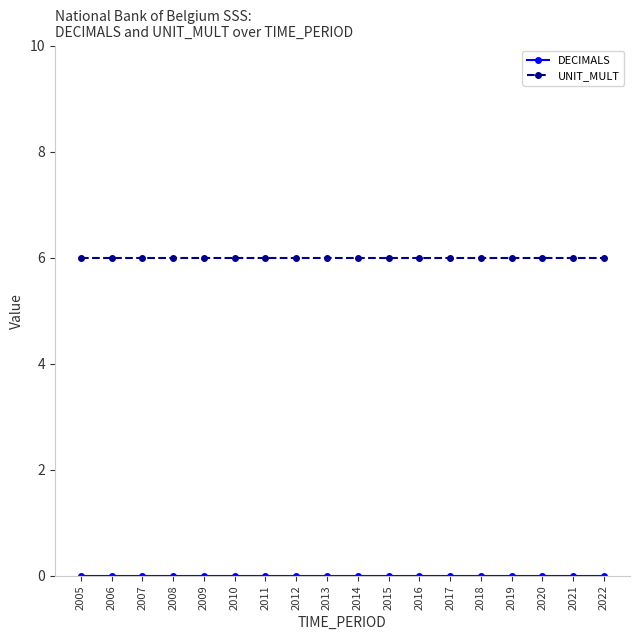

The value of UNIT_MULT at 2015 is 4. True or false?

False